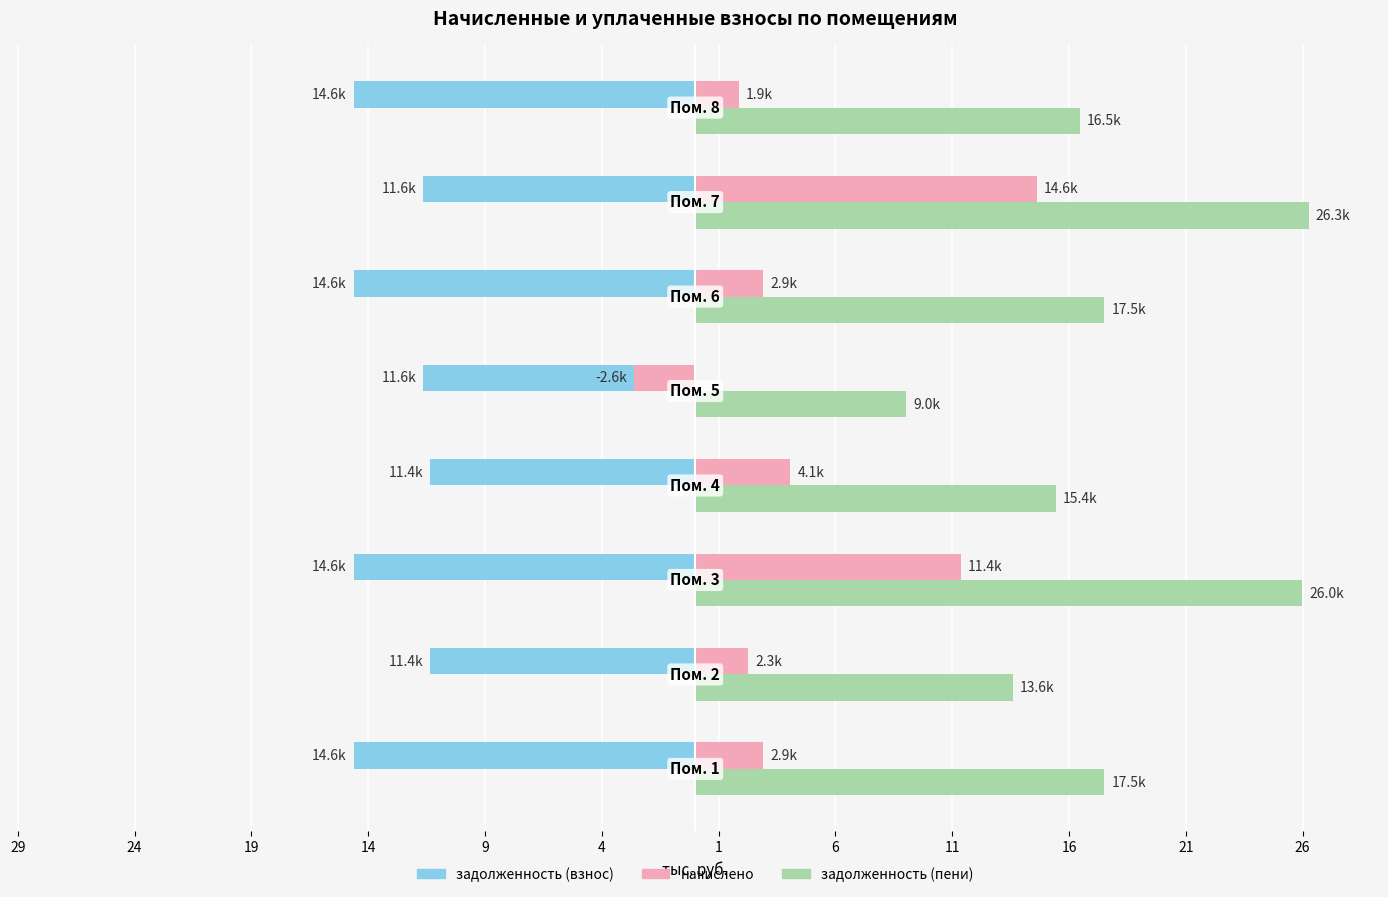

What are all the series names shown in the legend?

задолженность (взнос), начислено, задолженность (пени)